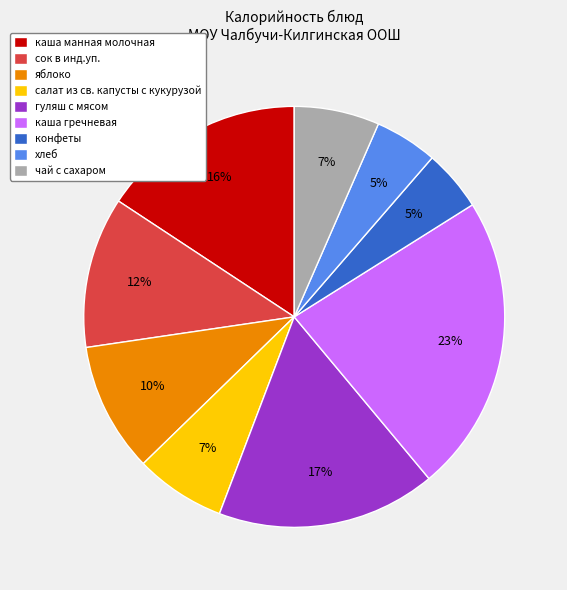

To the nearest percent, what is the difference between the хлеб and чай с сахаром slice percentages?

2%